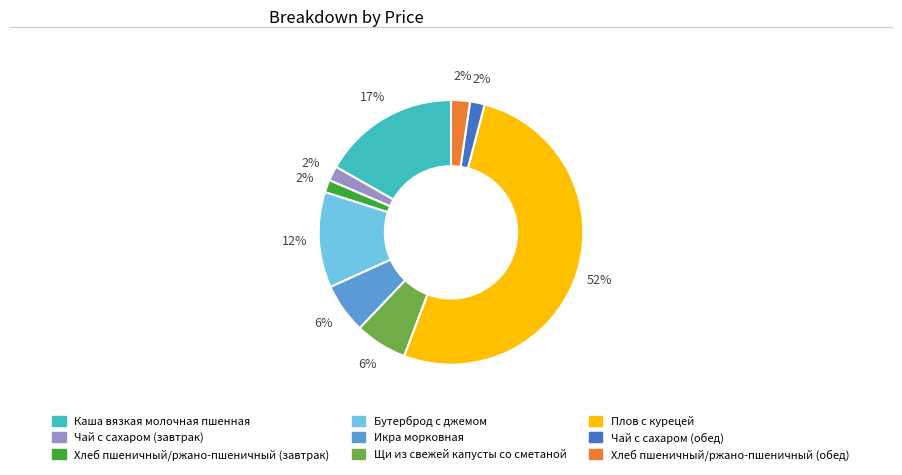

To the nearest percent, what portion does Чай с сахаром (обед) represent?

2%